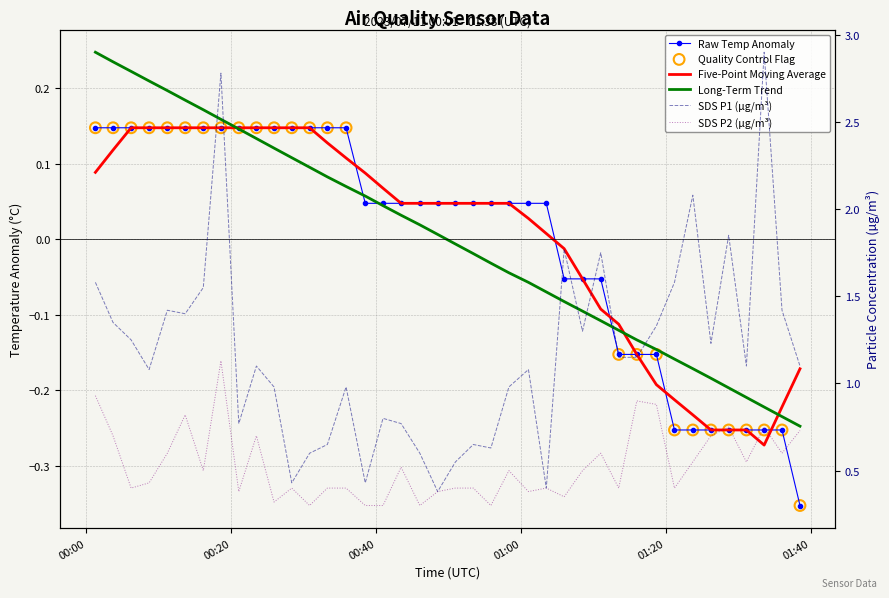

Which series reaches the maximum Y coordinate?

SDS_P1